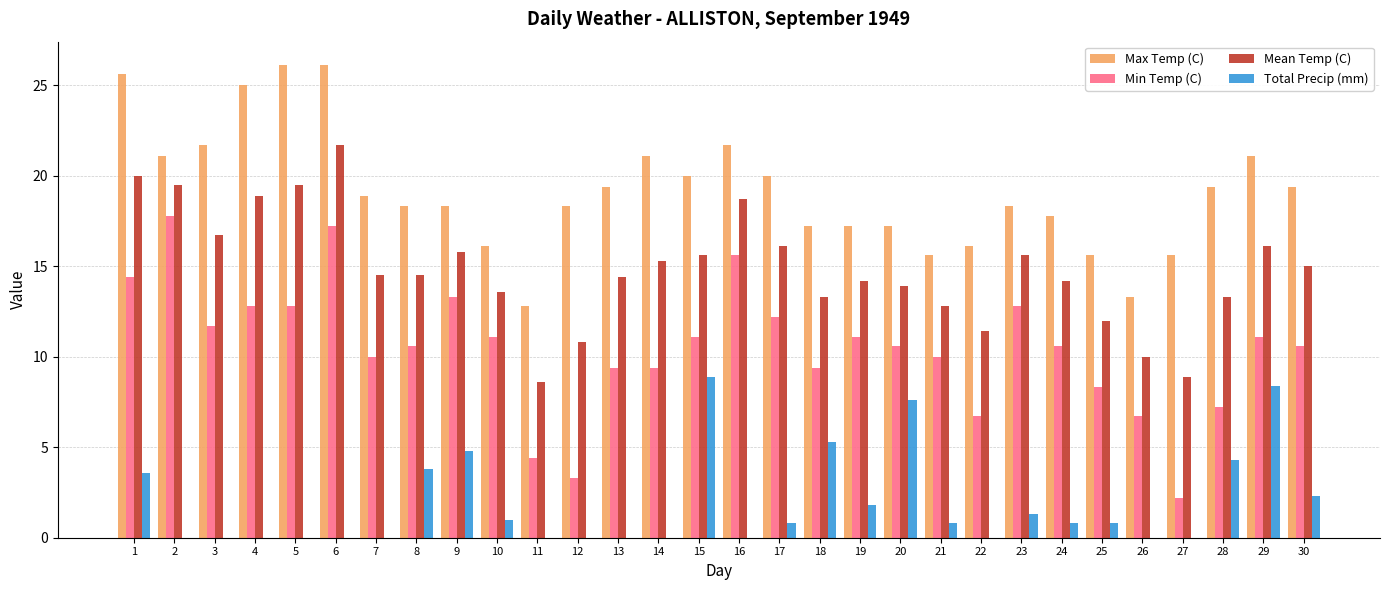

How many distinct data groups are displayed?

4